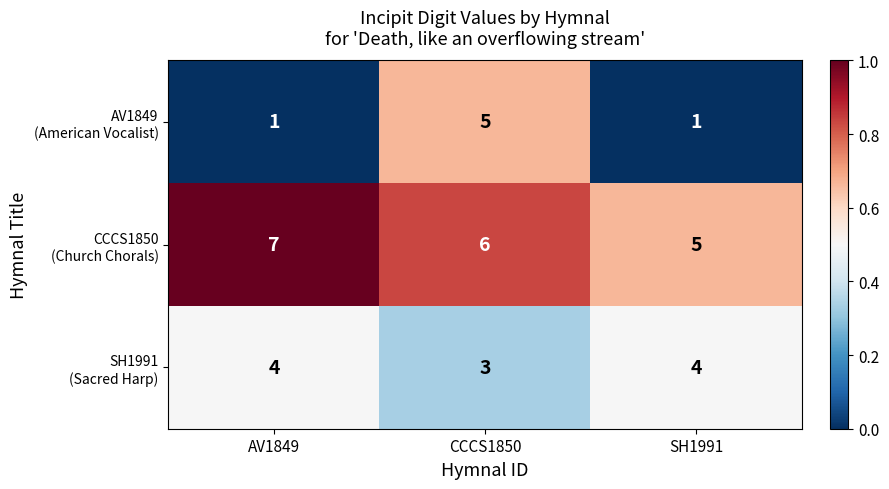

At how many categories does at least one series exceed 1?

3